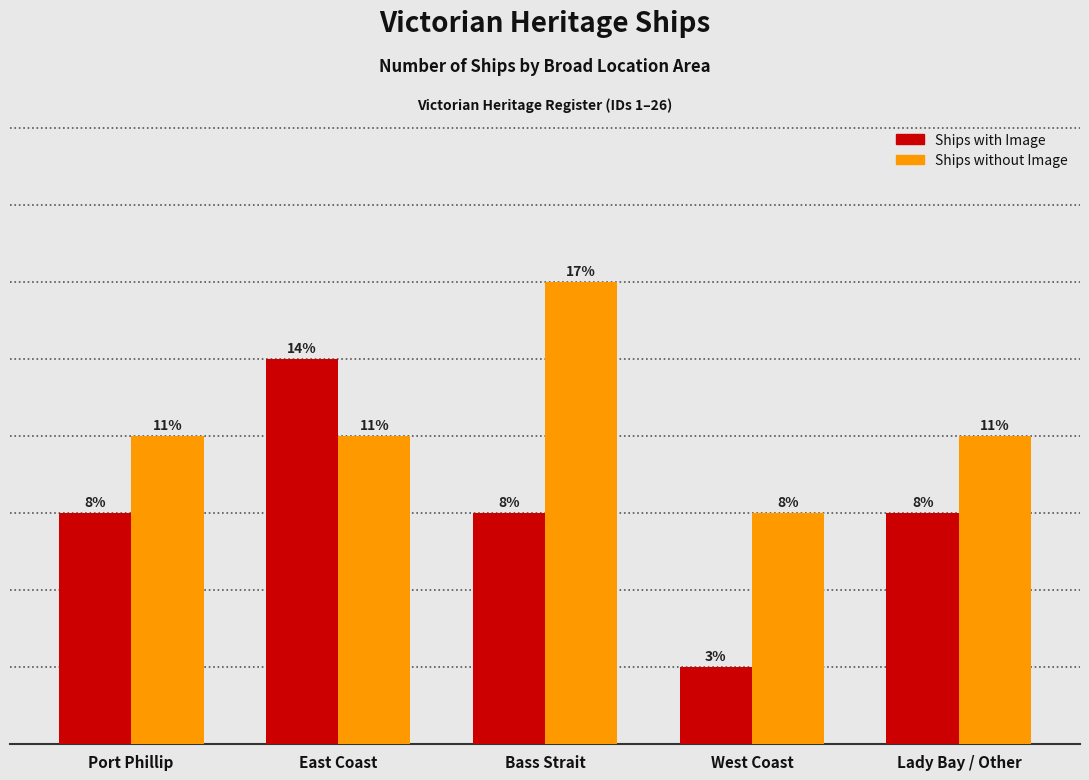

At East Coast, list the series in order from largest to smallest.

Ships with Image, Ships without Image